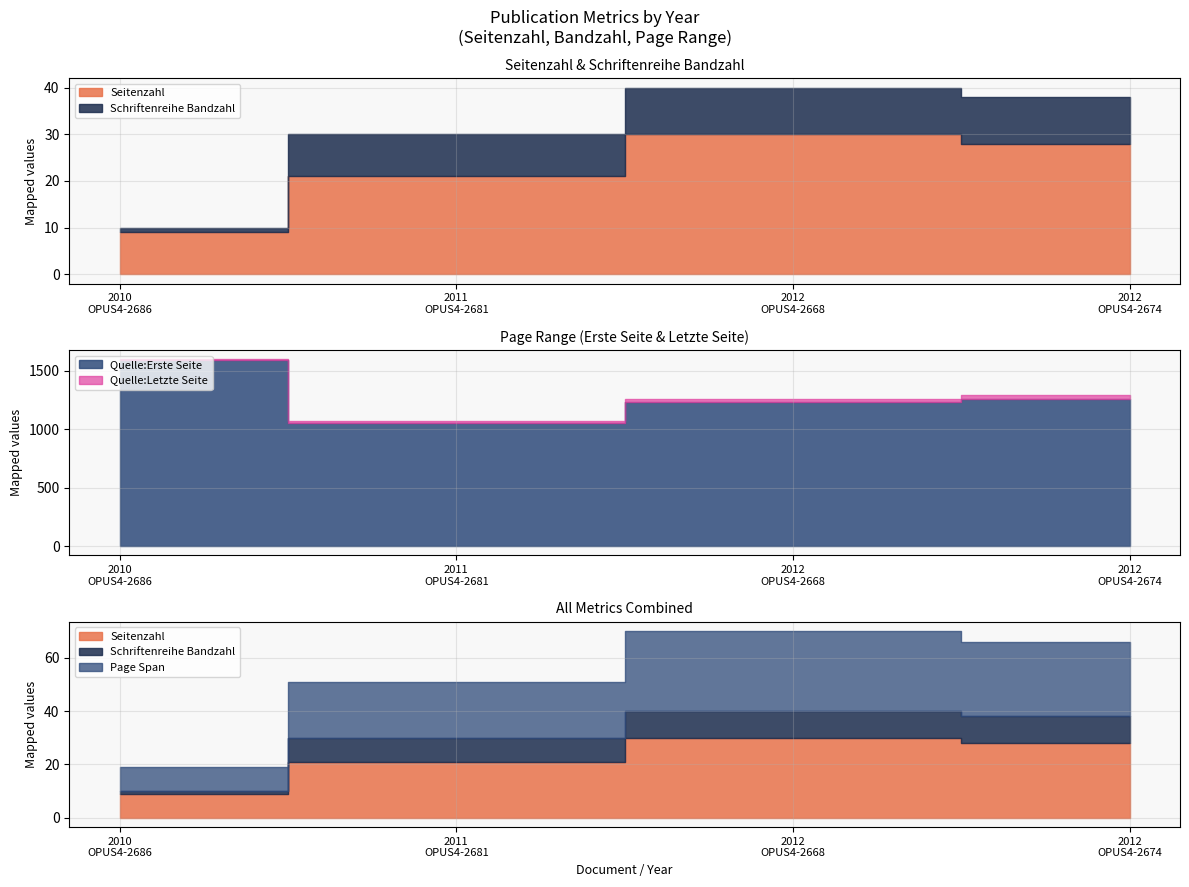

At which label is Seitenzahl closest to 19?

2011